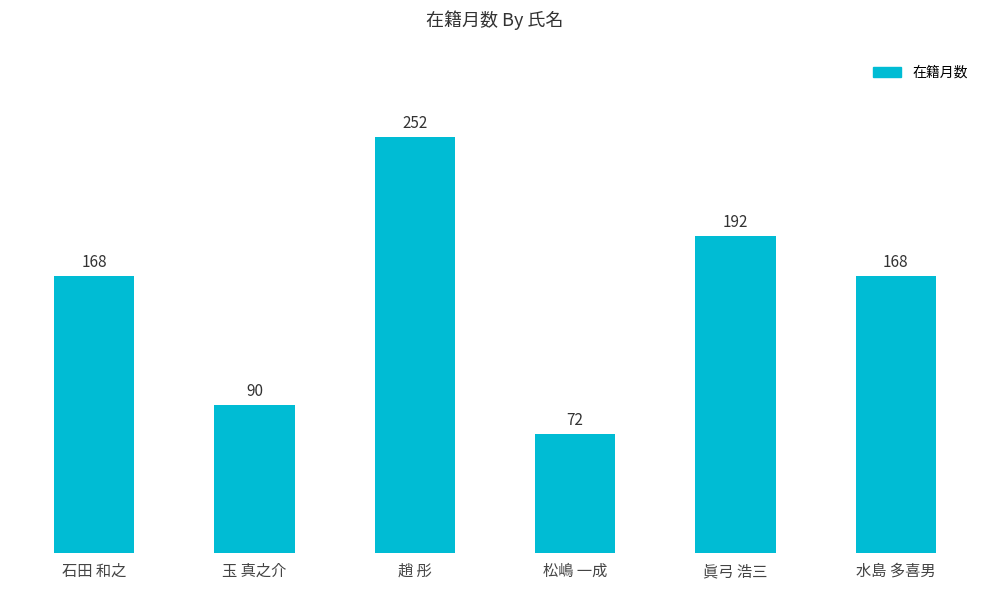

The value at 趙 彤 is 414. True or false?

False